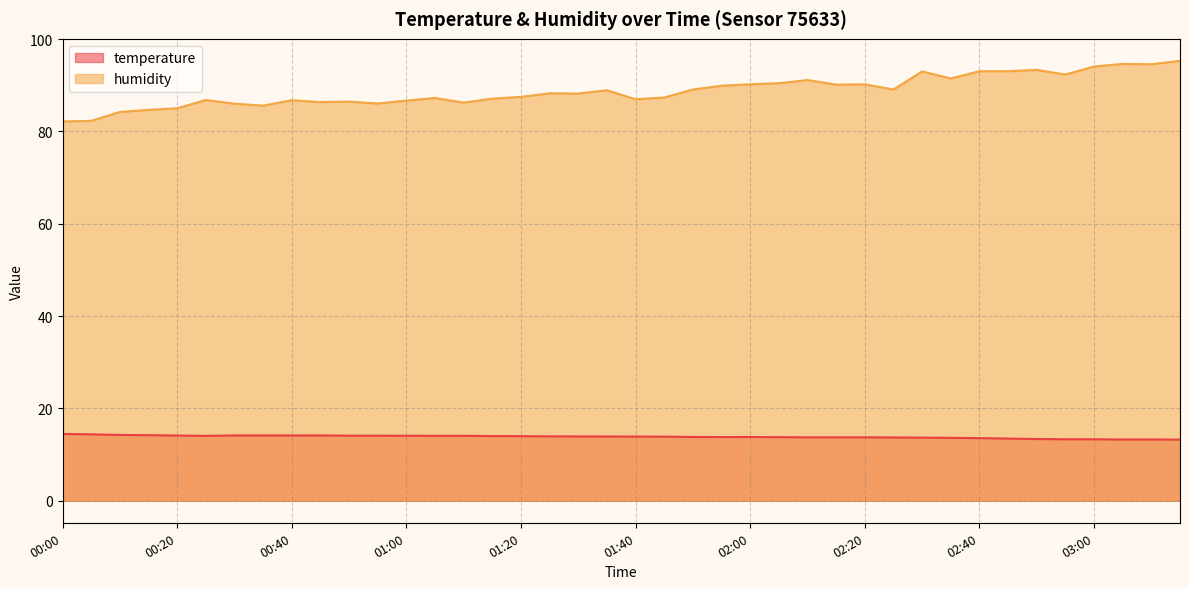

Which series changed the most between 00:15 and 01:10?

humidity